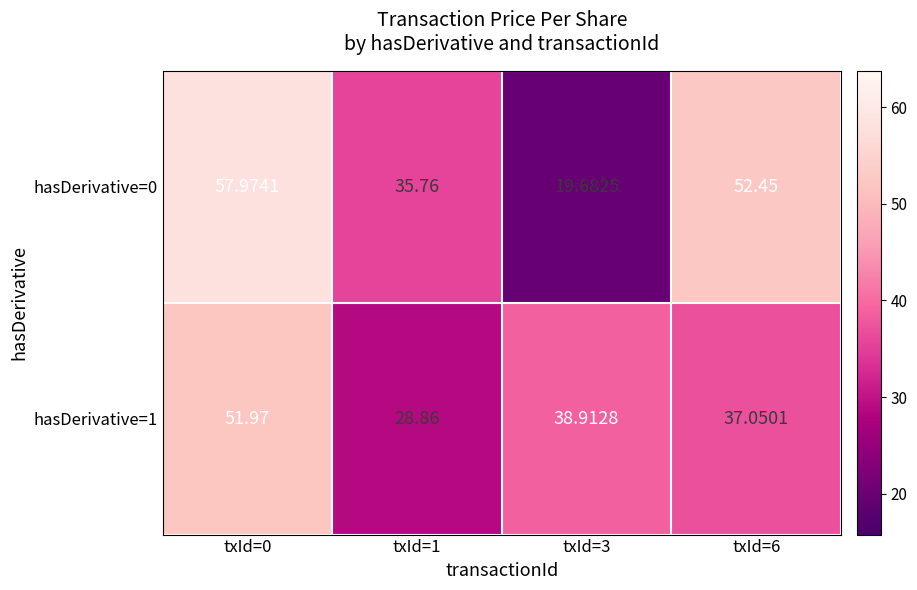

List the series in order of their peak value, highest first.

hasDerivative=0, hasDerivative=1